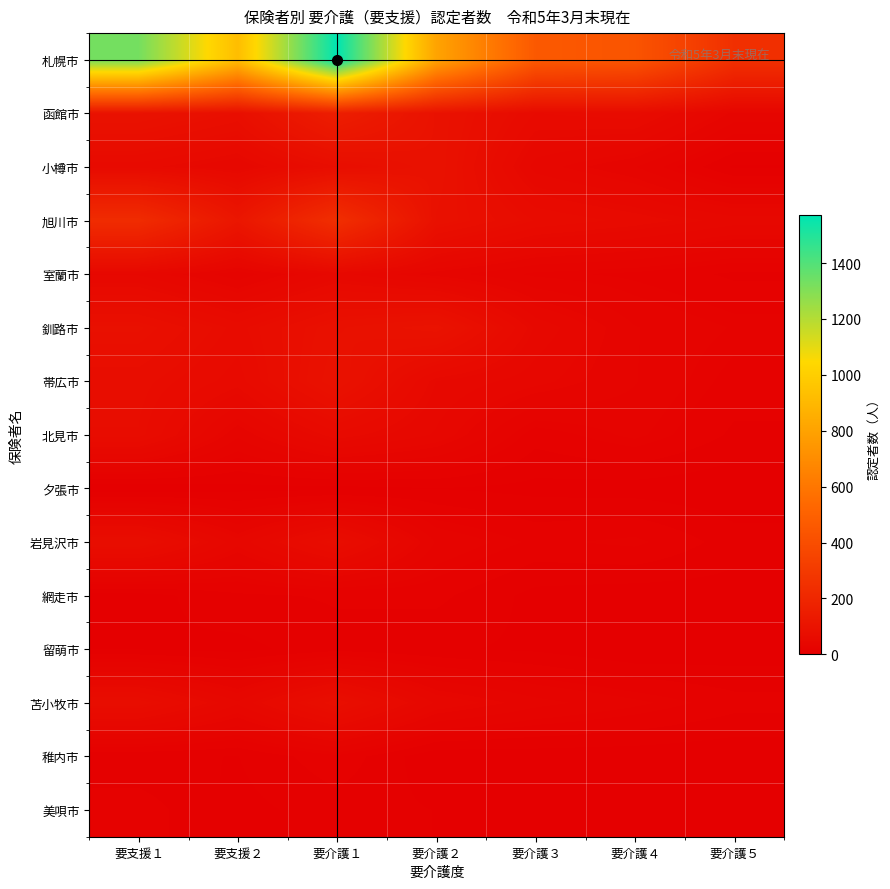

Rank the series at 要介護４ from highest to lowest value.

札幌市, 函館市, 旭川市, 小樽市, 釧路市, 帯広市, 北見市, 苫小牧市, 岩見沢市, 室蘭市, 夕張市, 美唄市, 網走市, 稚内市, 留萌市